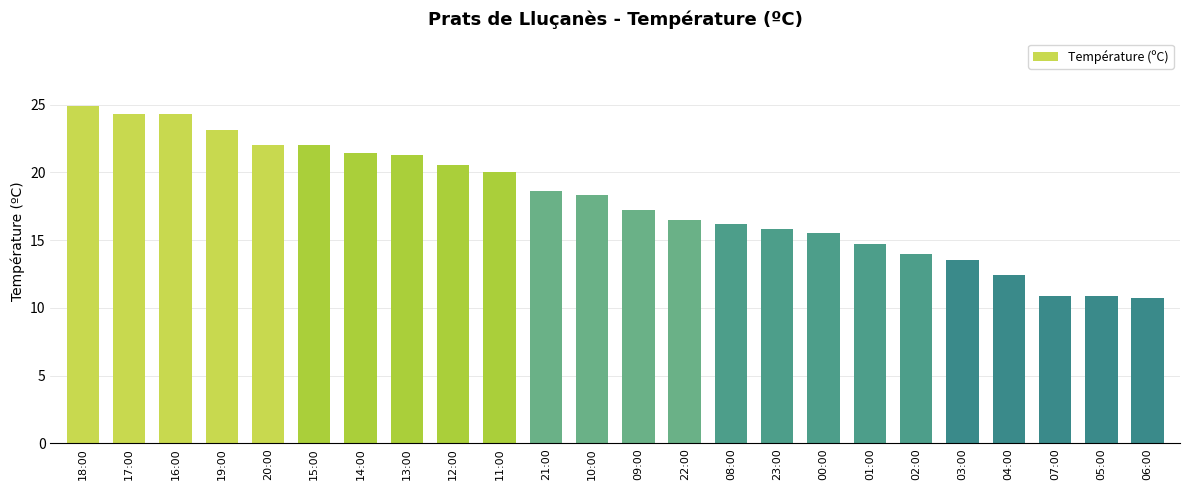

Where is the data nearest to the value 17?

09:00